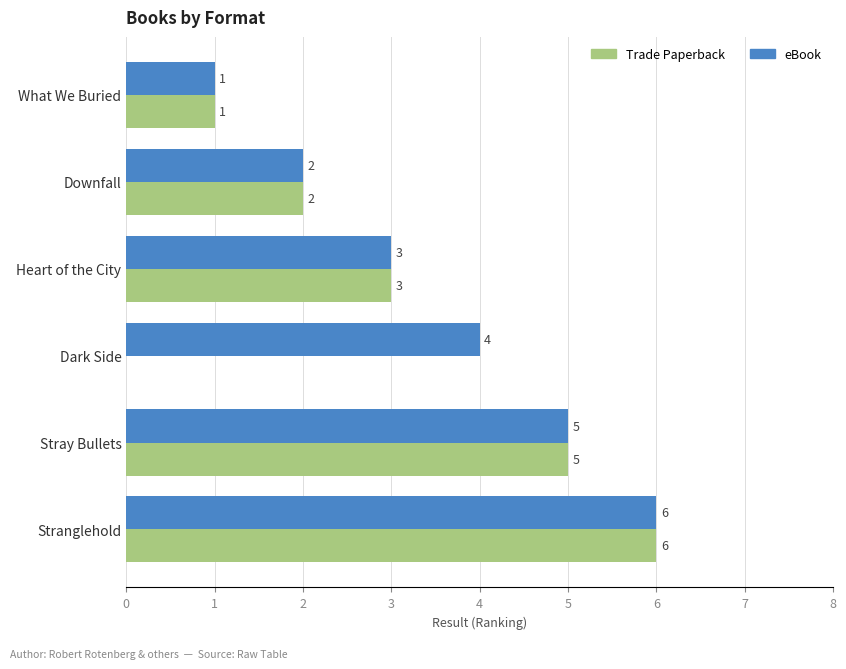

What is the approximate value of Trade Paperback at Stray Bullets?

5